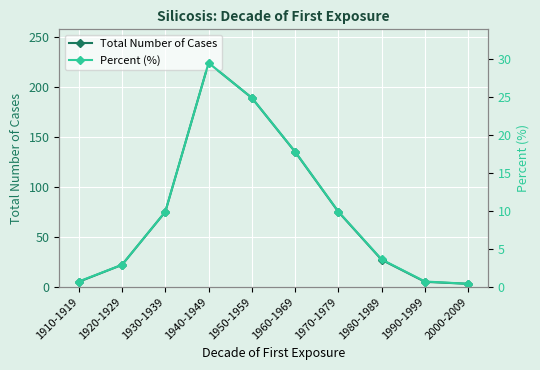

What is the approximate value of Total Number of Cases at 1970-1979?

75